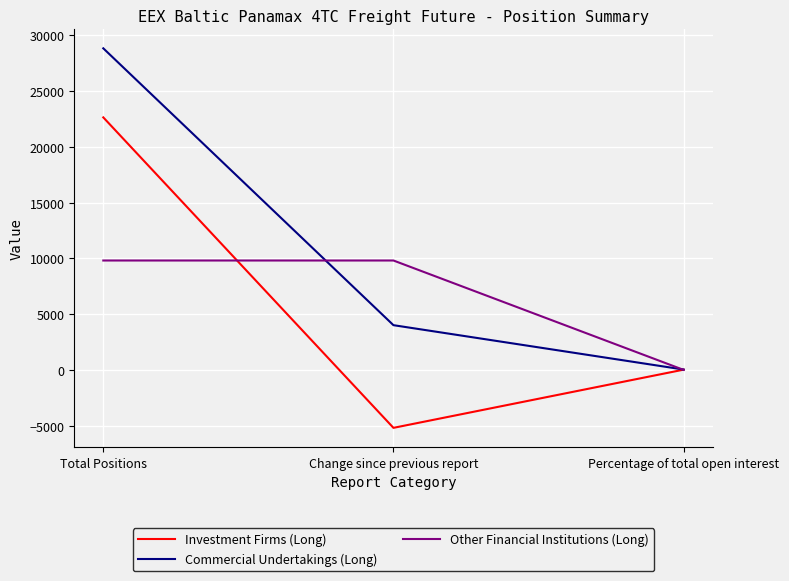

At which category is the sum across all series the highest?

Total Positions